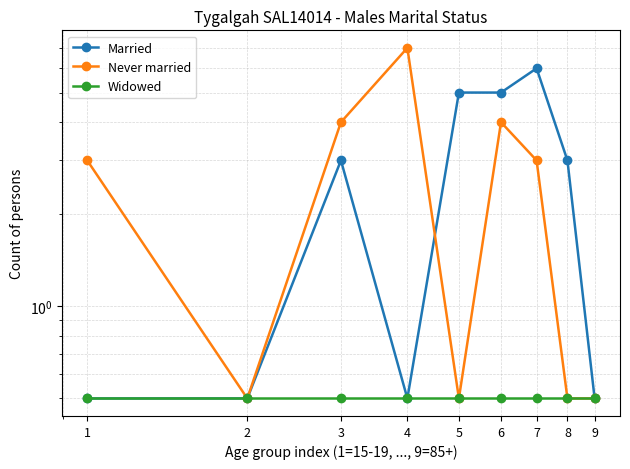

At which label does Married reach its peak?

7